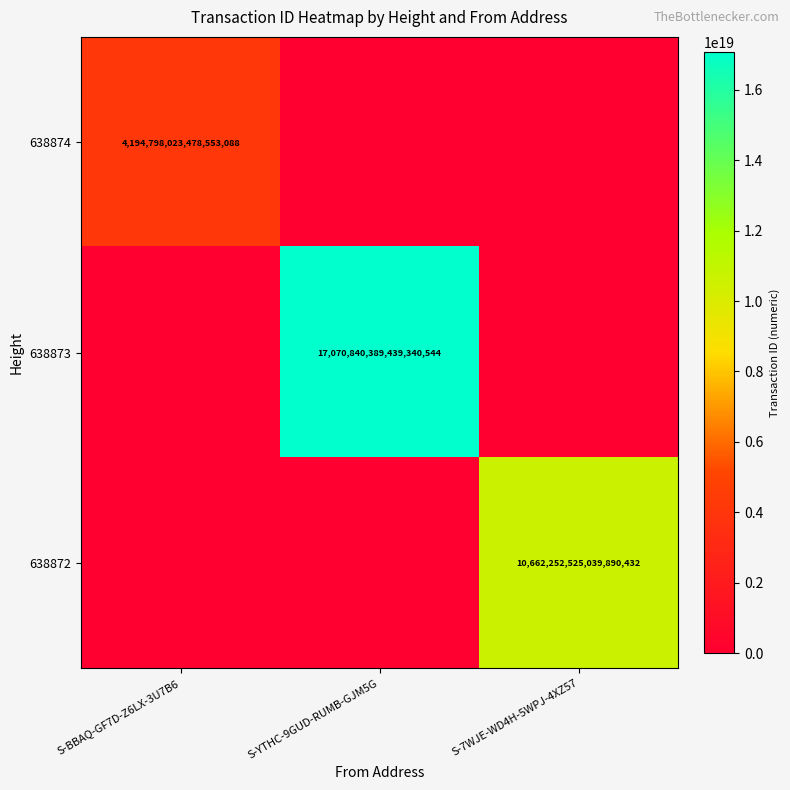

The 638872 series shows 10662252525039890432 at S-7WJE-WD4H-5WPJ-4XZ57. True or false?

True